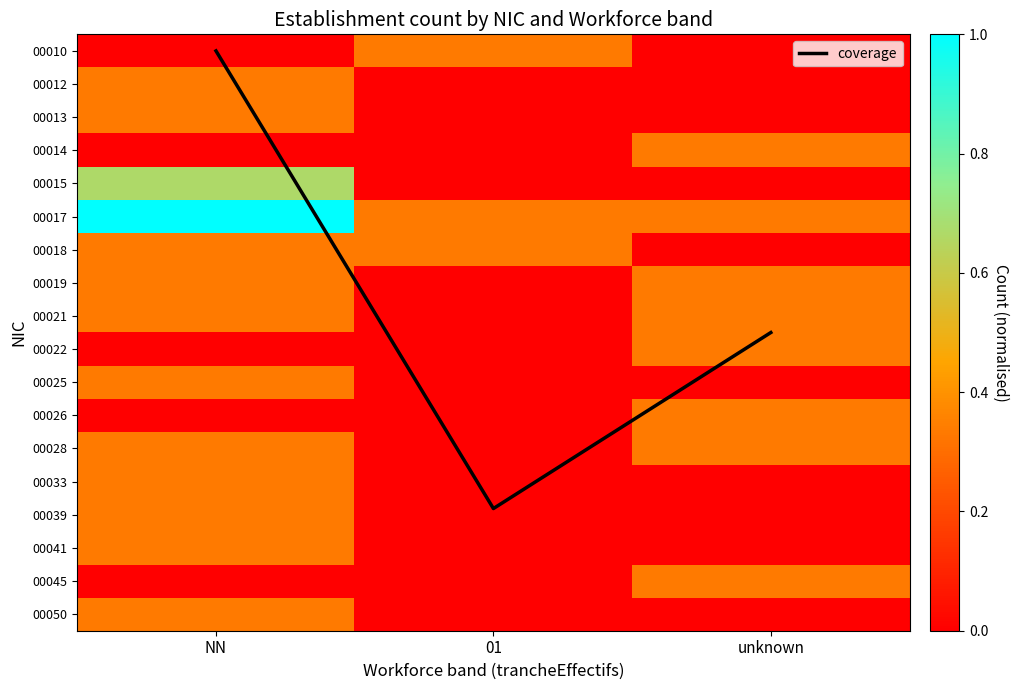

What is the highest value of the 00018 series?

0.3